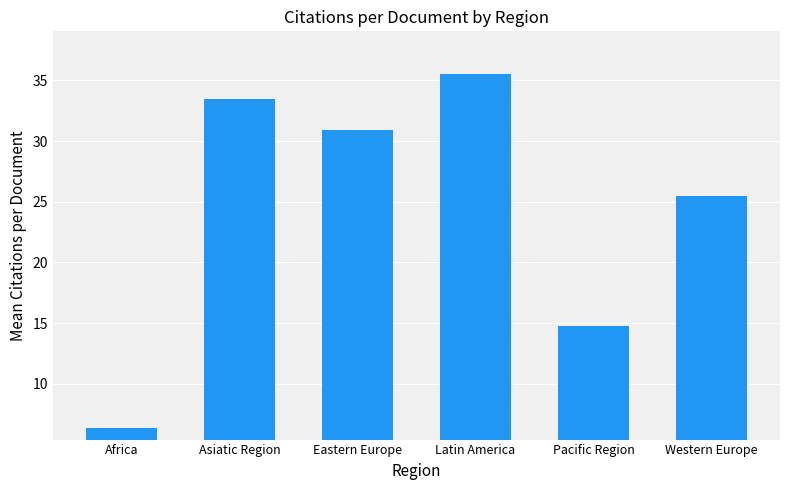

What is the ratio of the value at Eastern Europe to the value at Pacific Region?

2.1